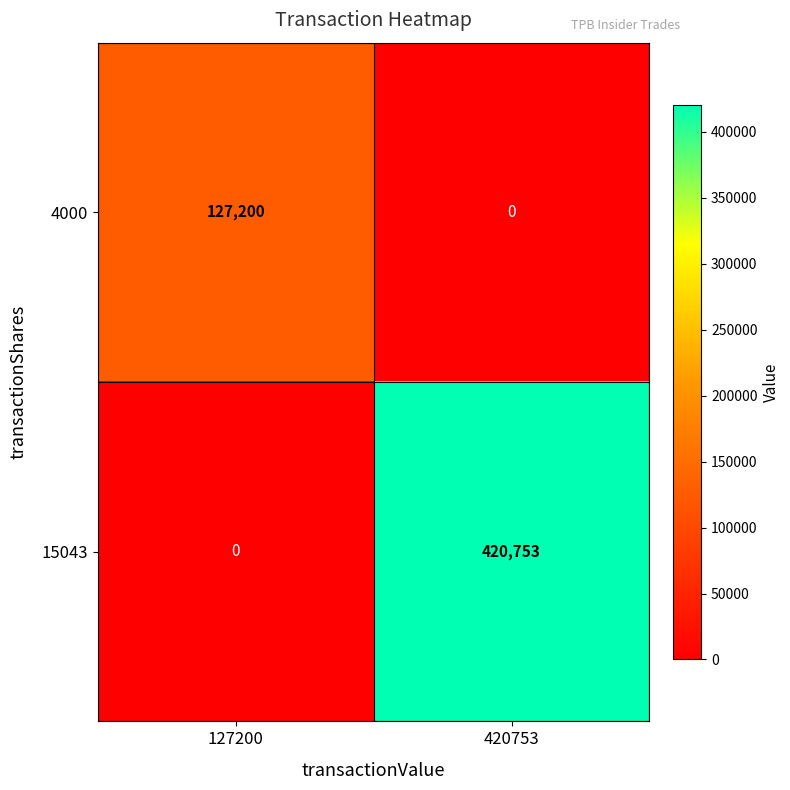

Which series has the largest total across all categories?

15043